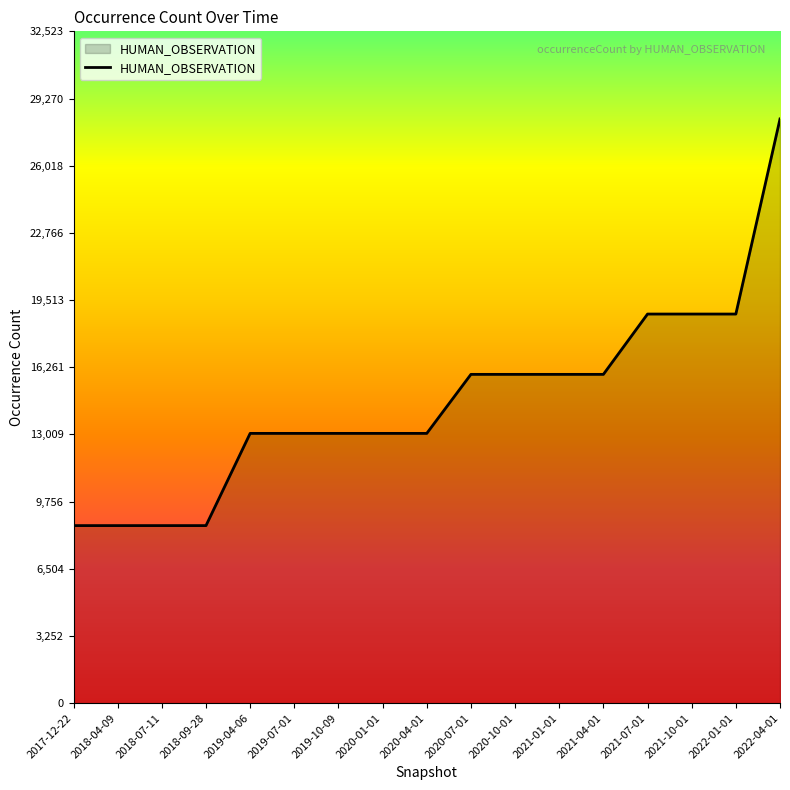

Which label corresponds to the largest value in the chart?

2022-04-01